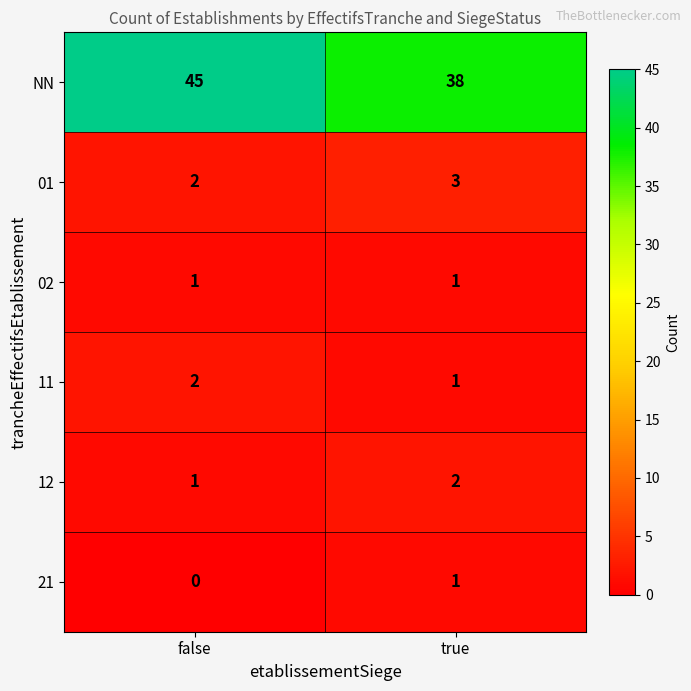

Which series has the largest total across all categories?

NN